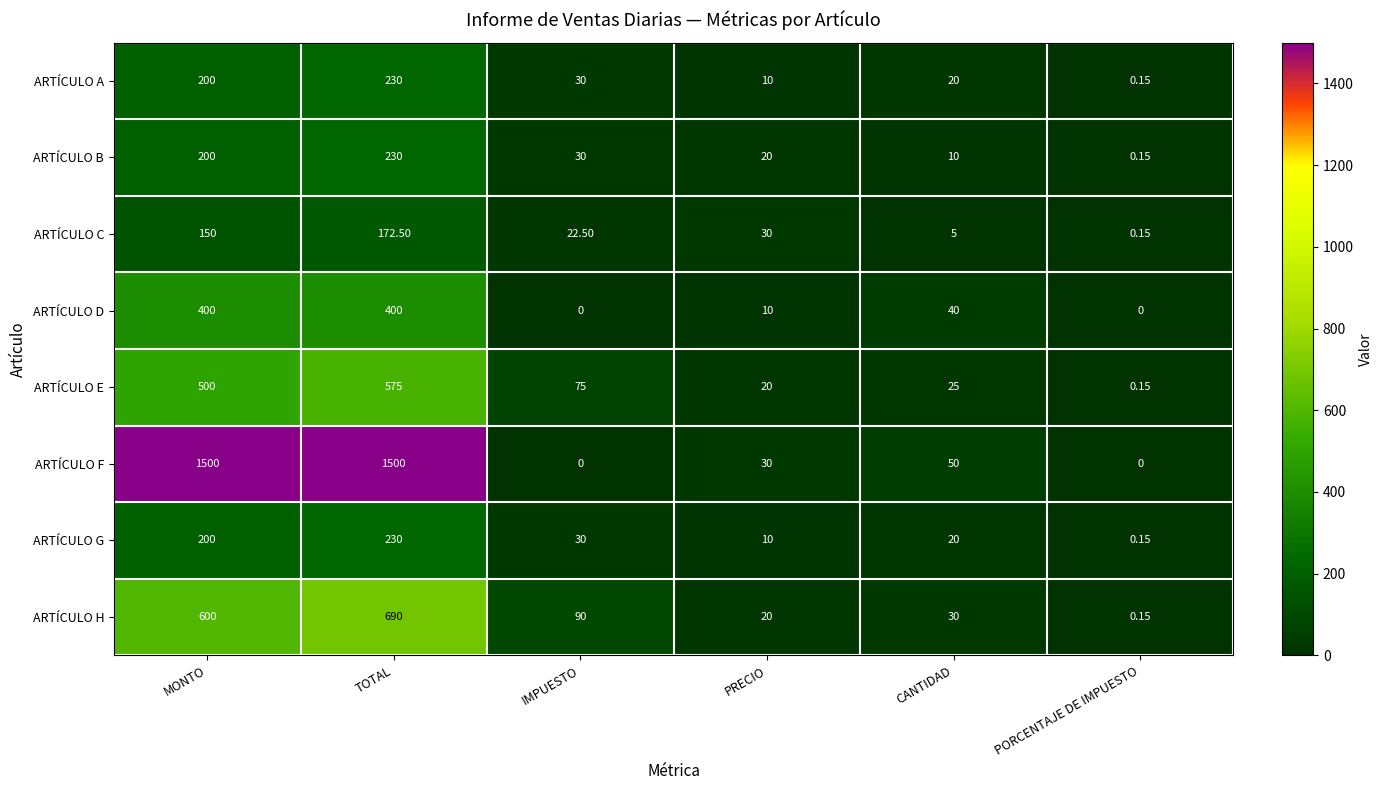

How many categories are shown in the chart?

6